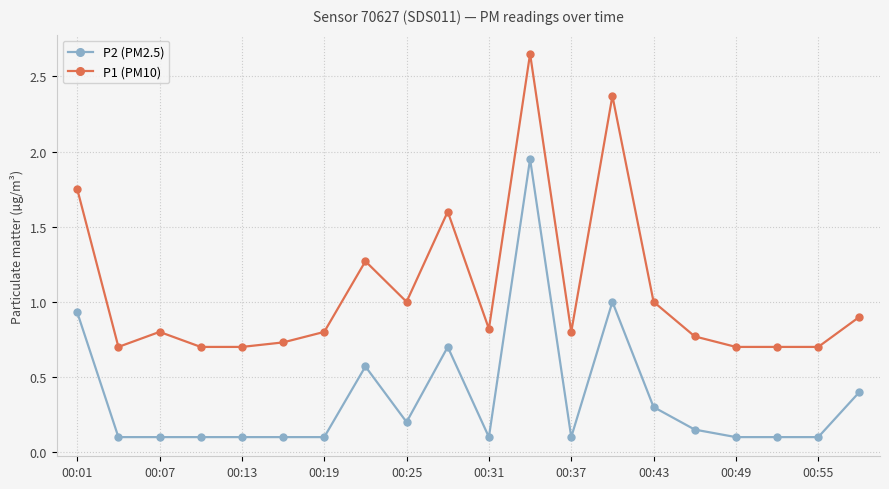

Which series has the largest total across all categories?

P1 (PM10)